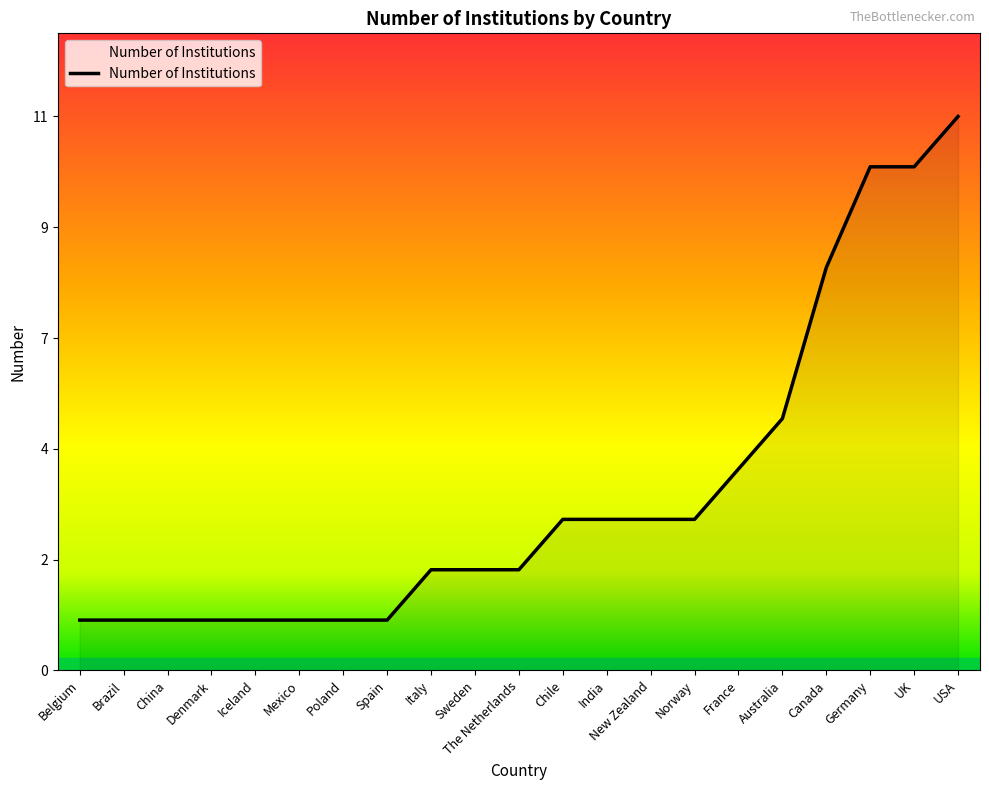

What is the difference between the maximum and minimum values?

10